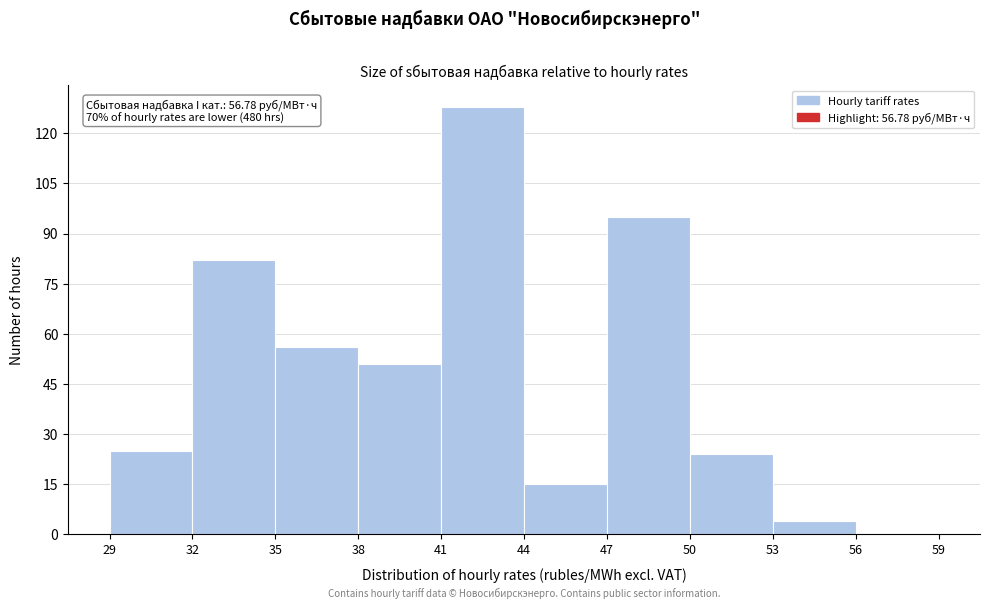

Over which range of the x-axis is the bar tallest?

41 to 44